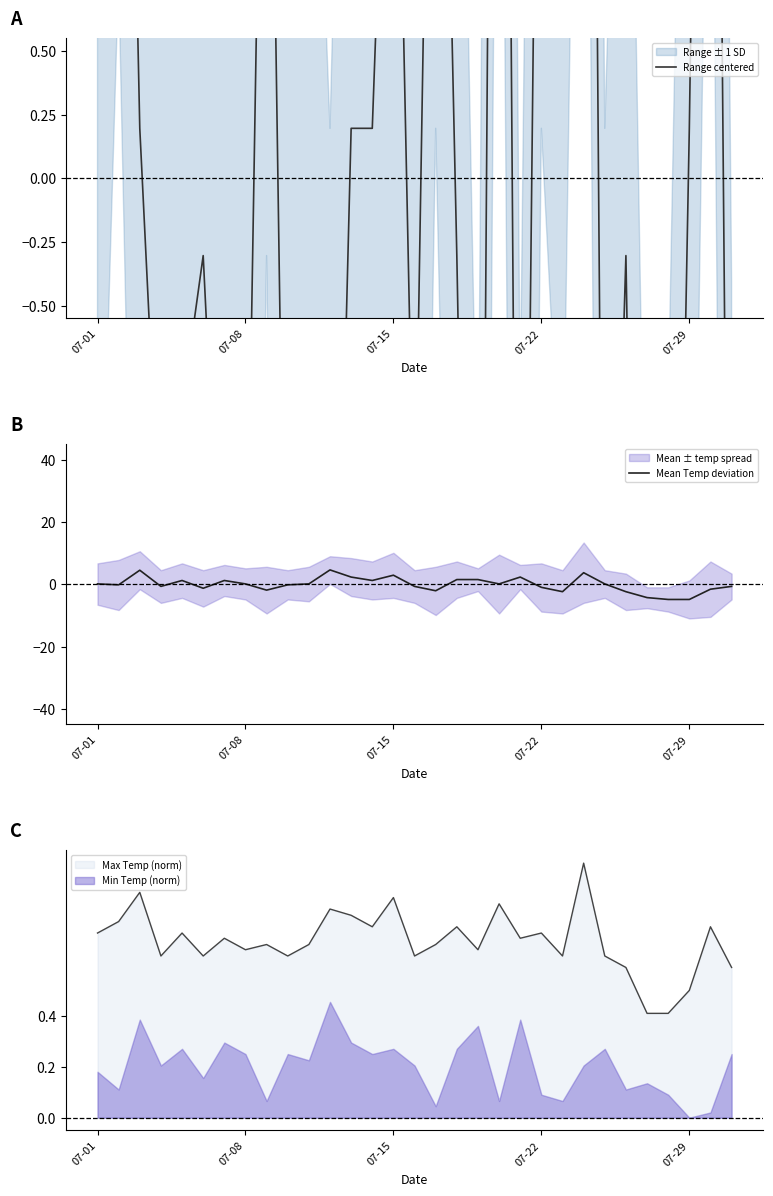

What is the value of the Range centered point at the 2nd from the left?

4.1